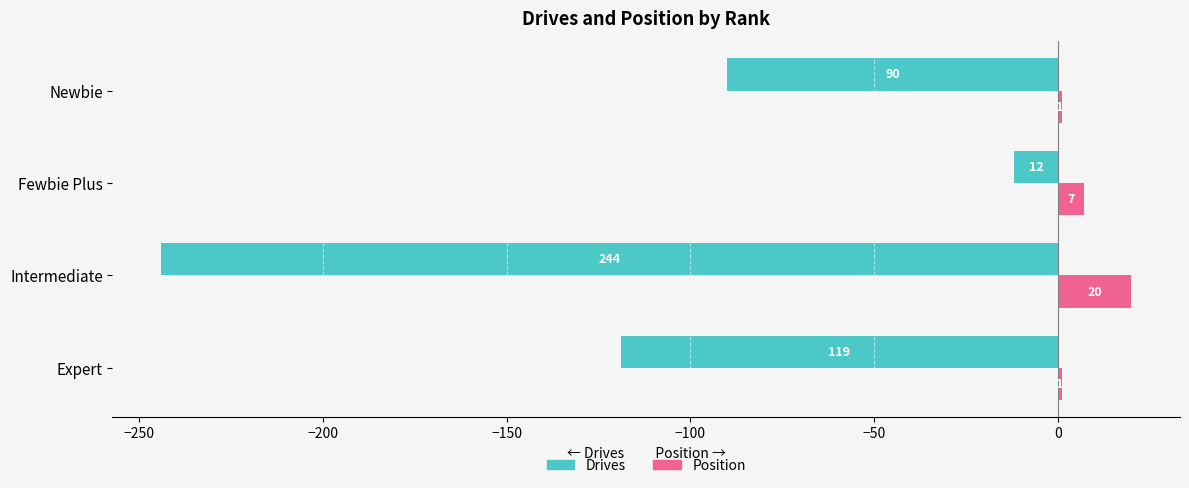

What is the sum of all Drives values?

-465